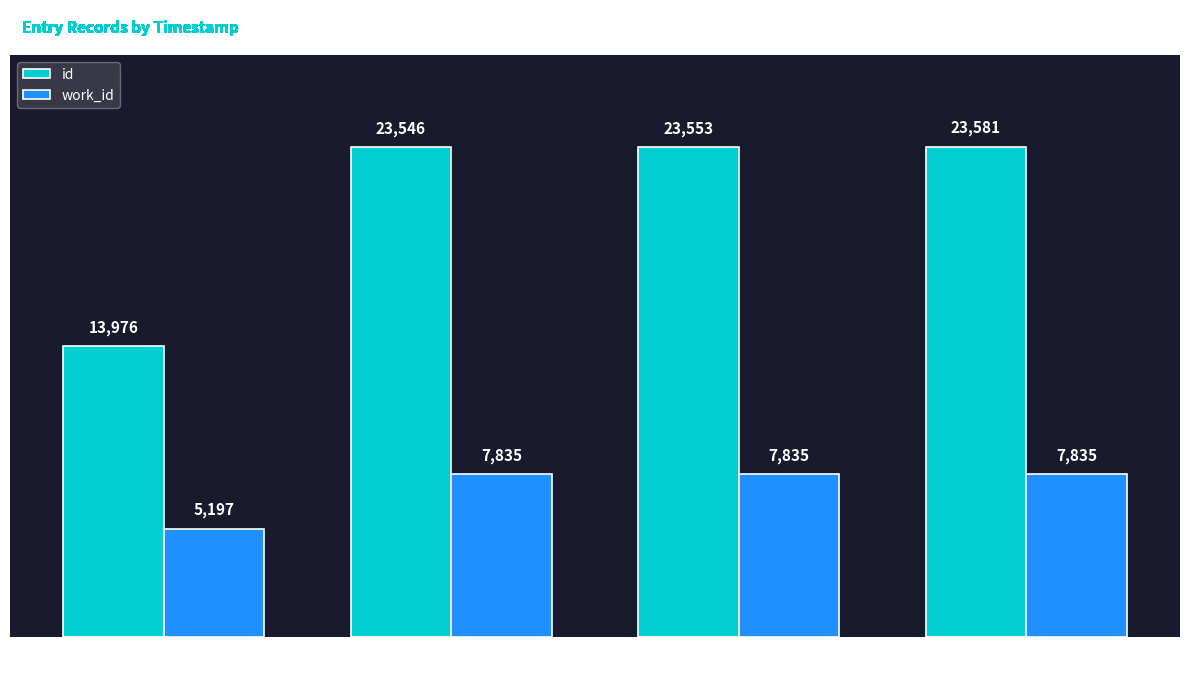

What is the difference between the work_id values at 2009-09-14 and 2014-03-11?

2638